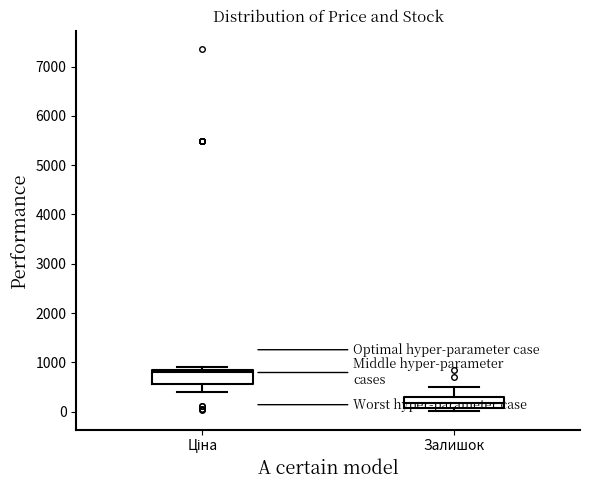

Where does the upper whisker of the box for Залишок end on the y-axis? The values are not printed on the chart, so give them approximately, as read against the axis.

500